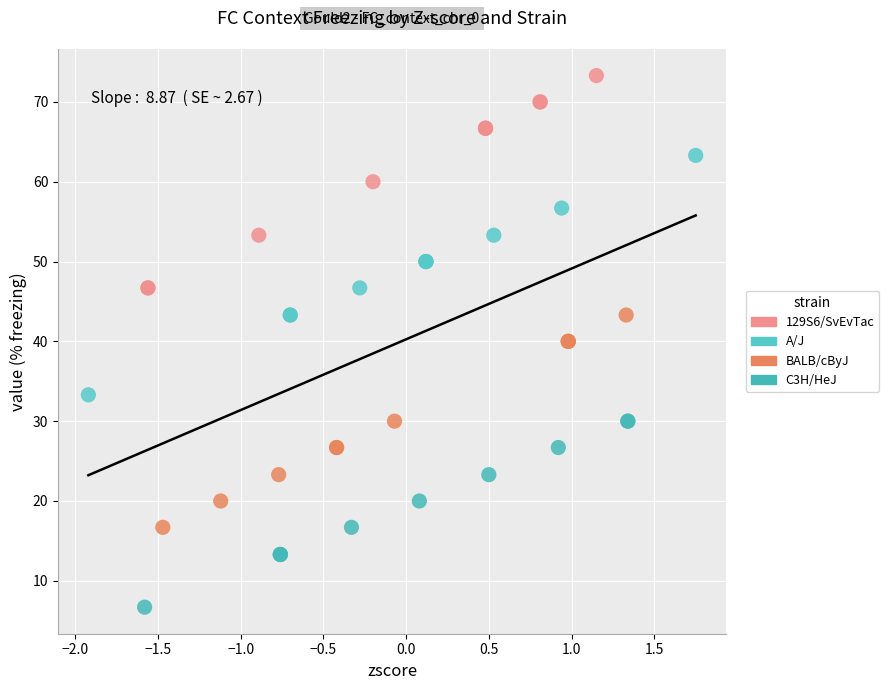

Which series reaches the minimum Y coordinate?

C3H/HeJ